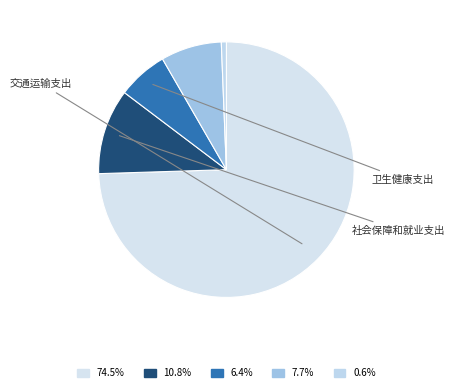

Which slice represents more than half of the pie?

交通运输支出